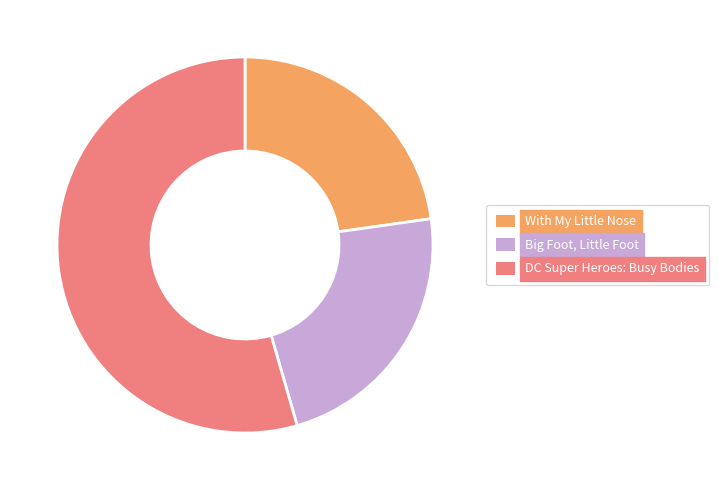

Is Big Foot, Little Foot the majority of the pie?

No